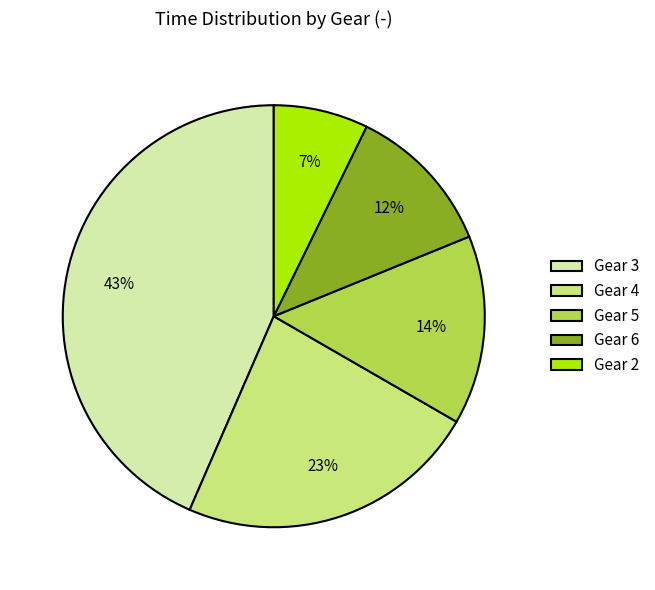

To the nearest percent, what is the difference between the largest and smallest slice percentages?

36%